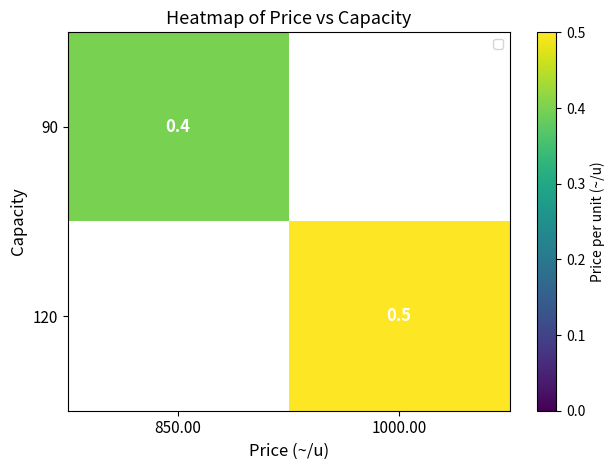

Is it true that 120 equals 0.5 at 1000.00?

True